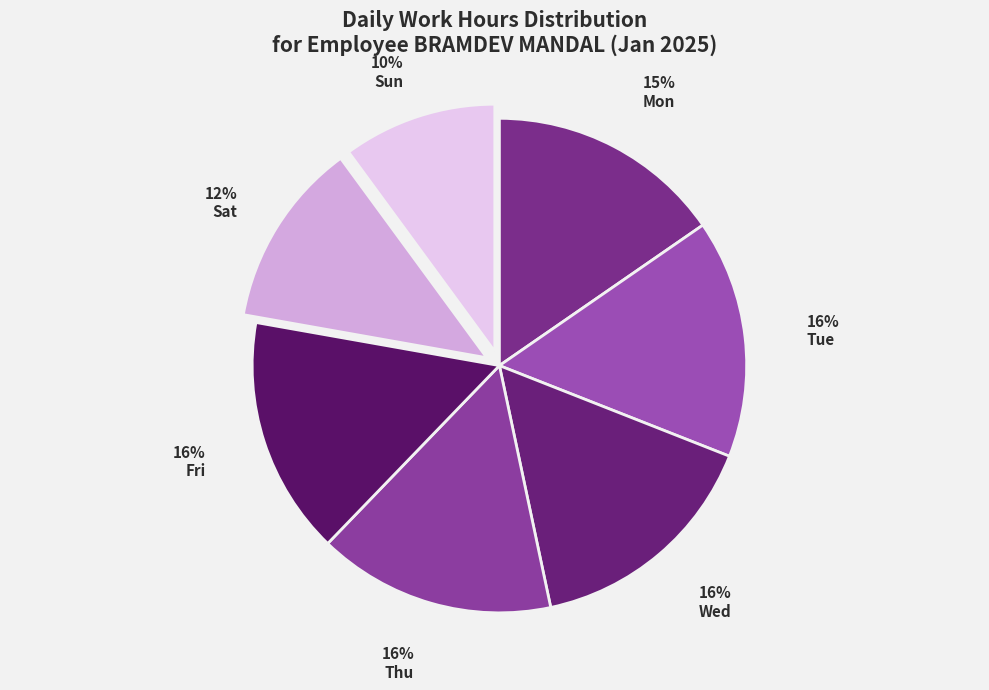

To the nearest percent, what percentage of the pie is Sat?

12%